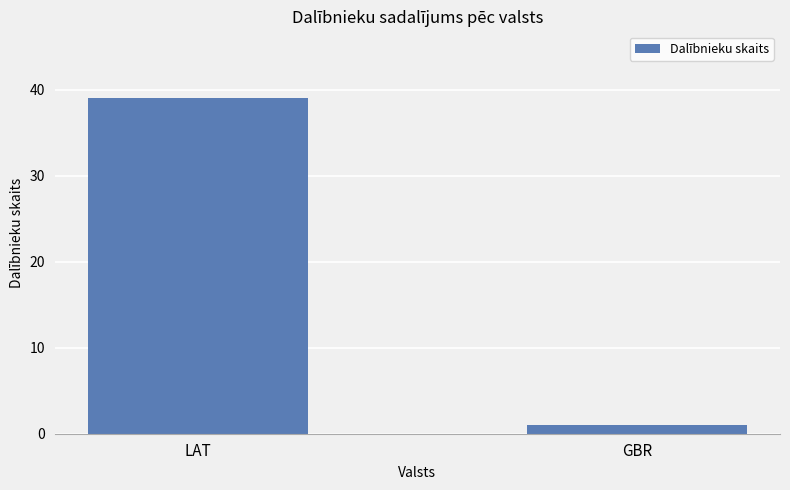

Are the bars horizontal?

No